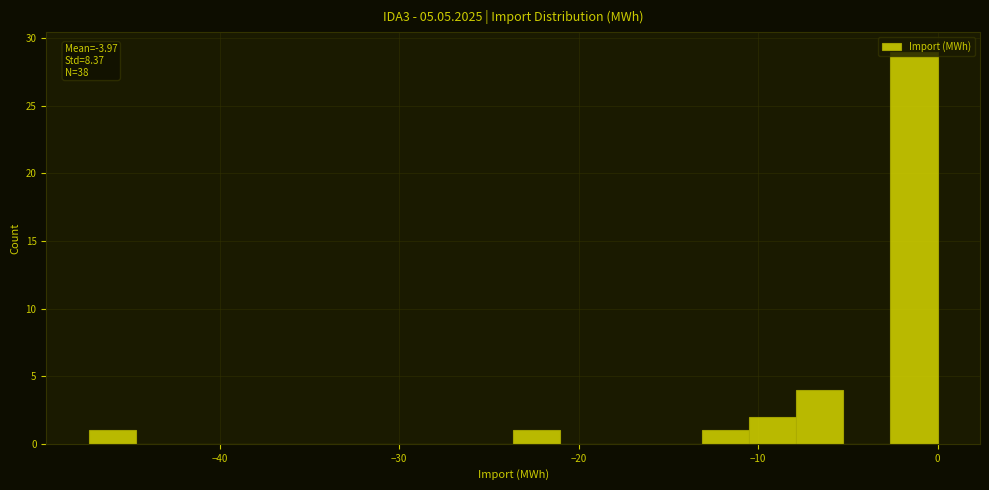

Read against the x-axis, roughly where is the centre of the tallest bar?

-1